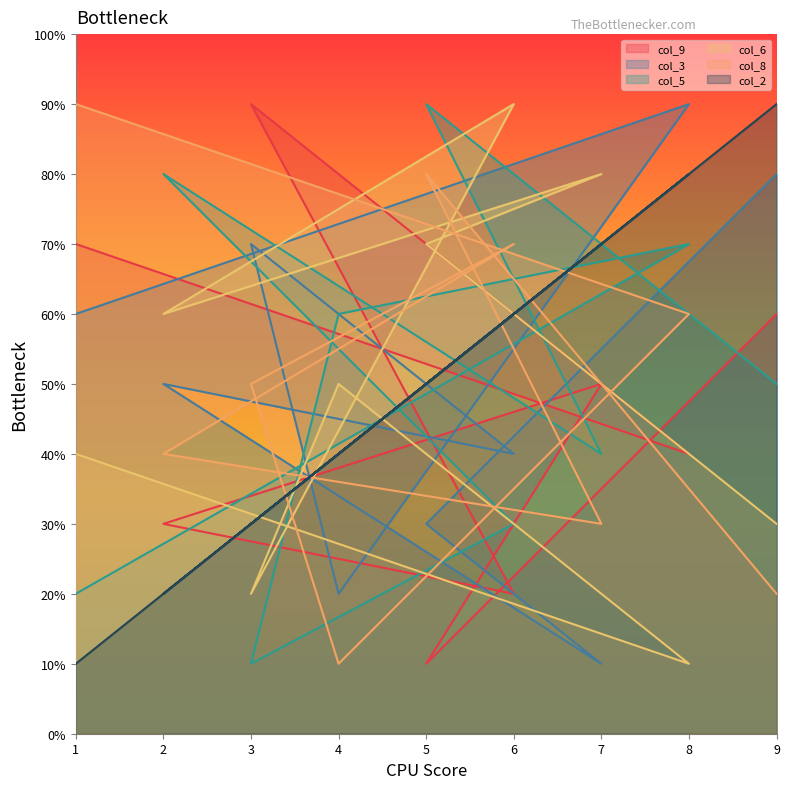

True or false: col_6 has a value of 1 at 3.

False